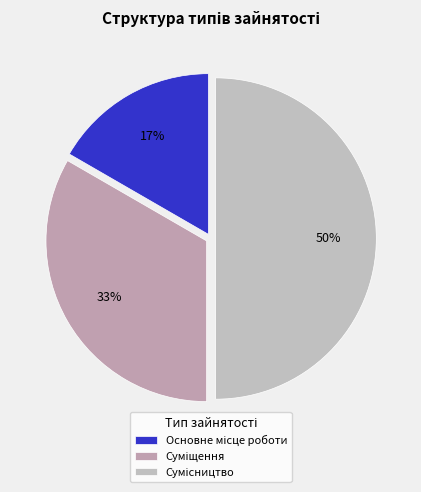

Count the number of slices in the pie.

3